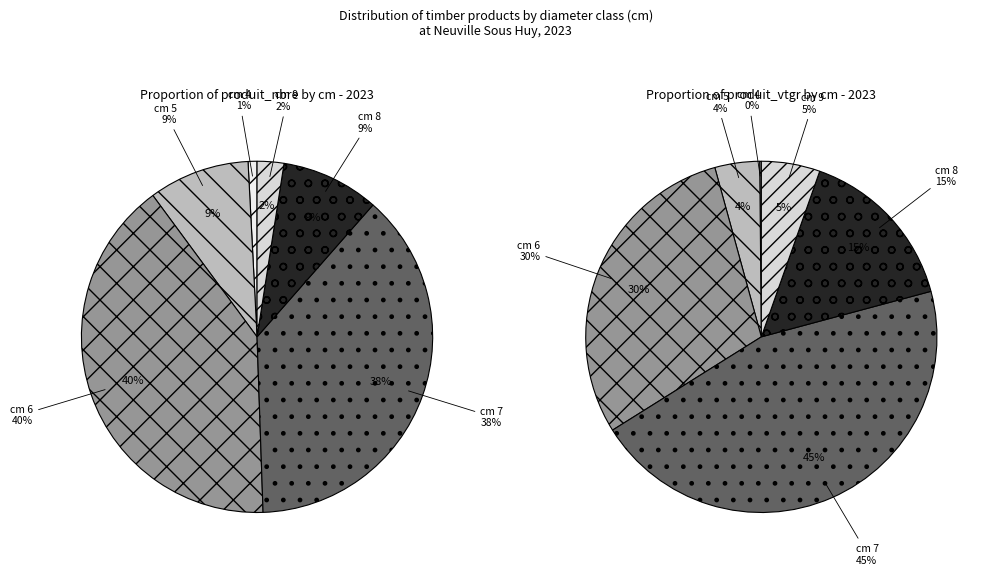

What is the ratio of the value at 8 to the value at 9?

3.7